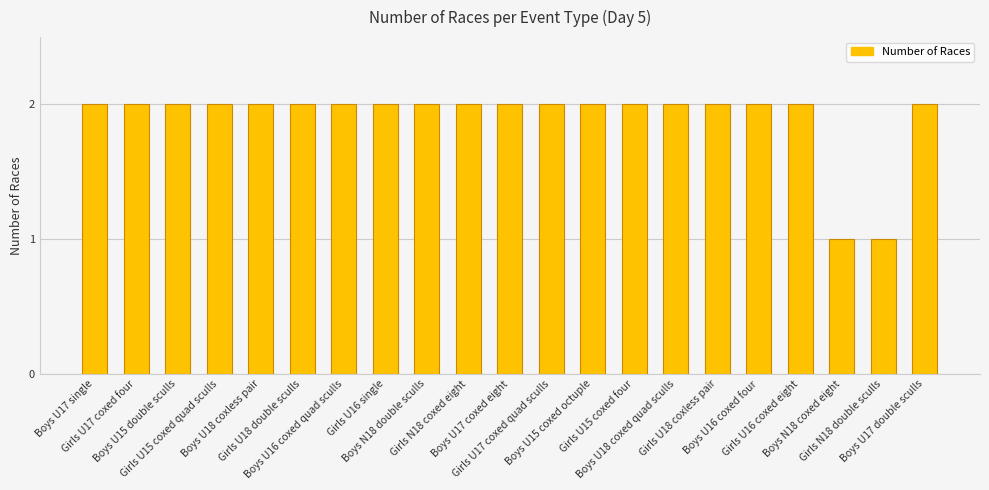

What is the greatest value displayed?

2